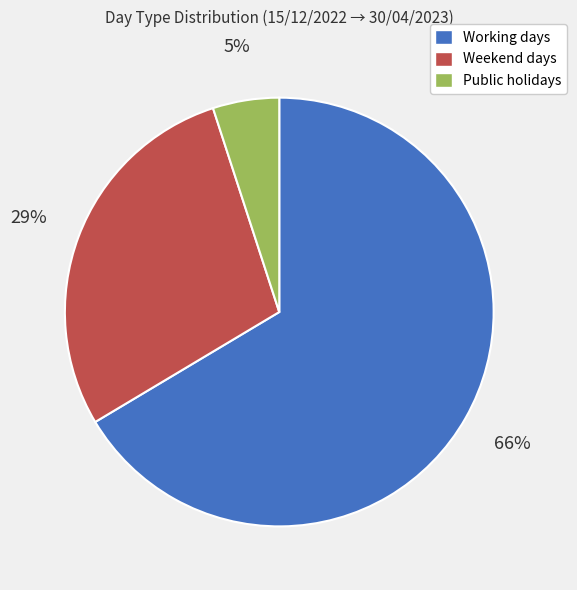

Which has a higher value, Public holidays or Weekend days?

Weekend days